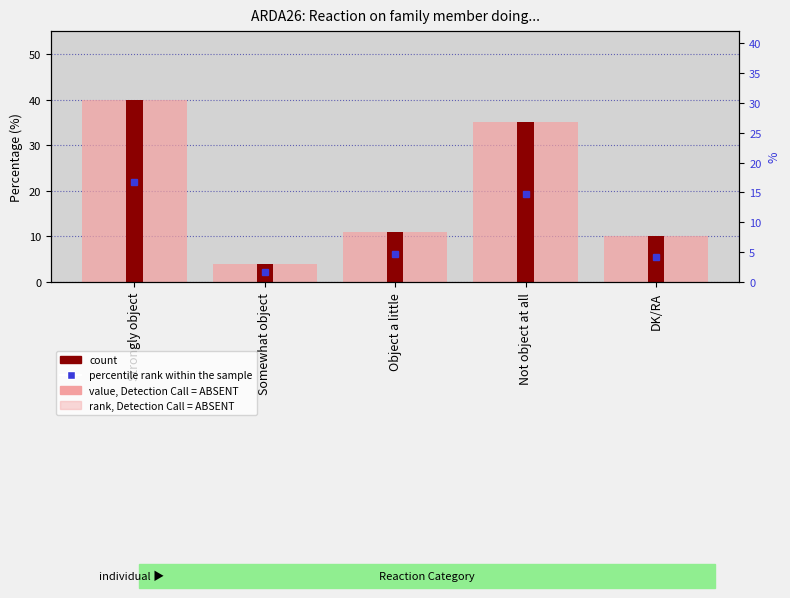

Where is the data nearest to the value 22?

Object a little